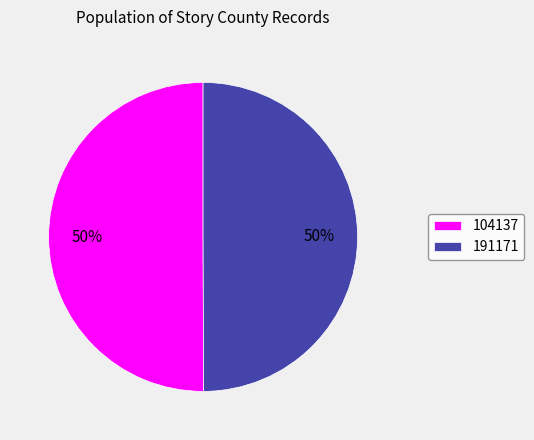

Is it true that 104137 is 65% of the pie?

False